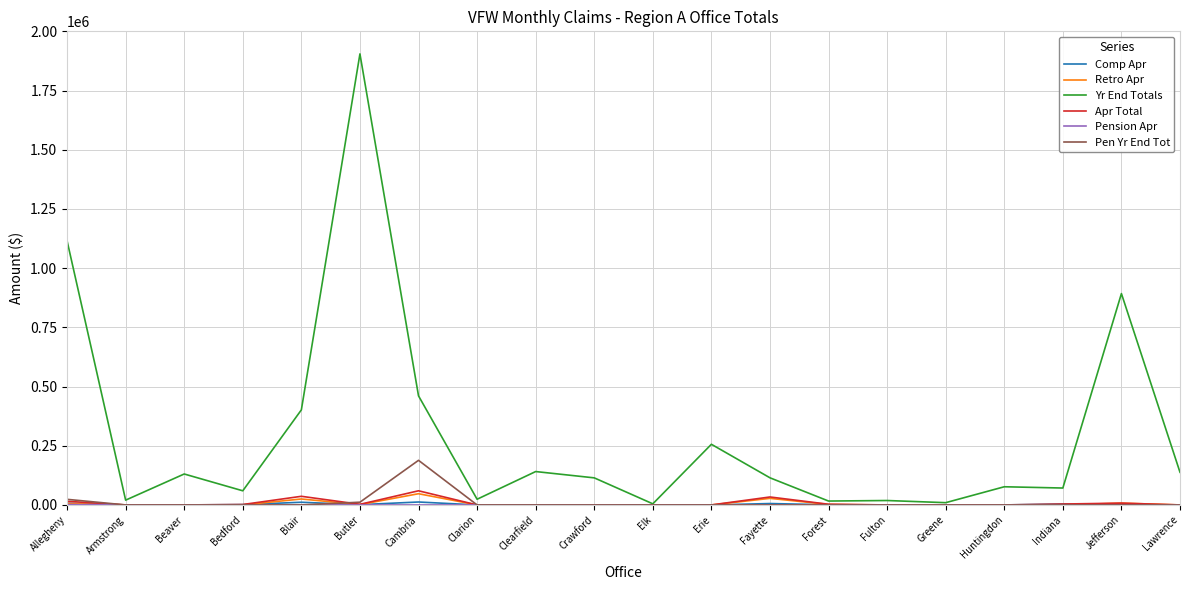

Which series has the largest range (max minus min)?

Yr End Totals